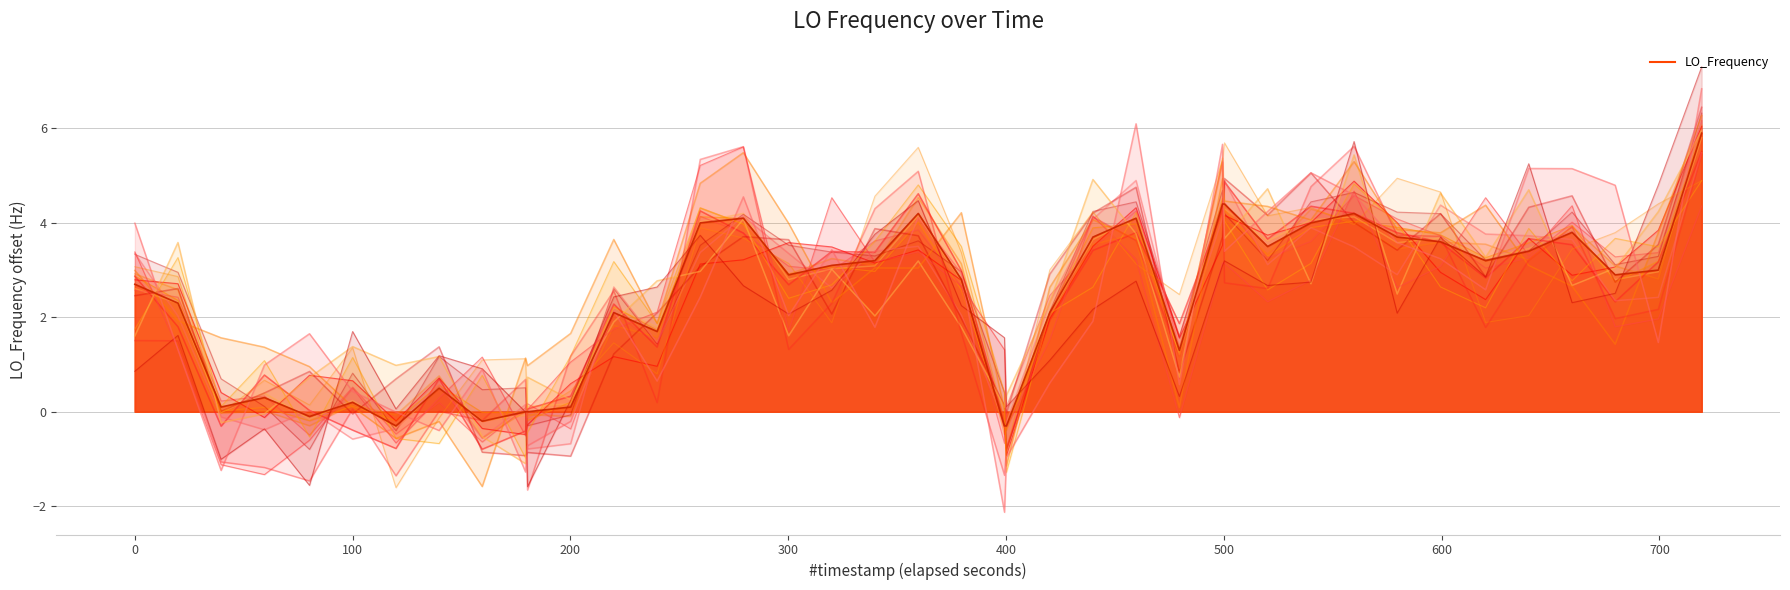

The chart shows a value of 2.0 at 28. True or false?

False